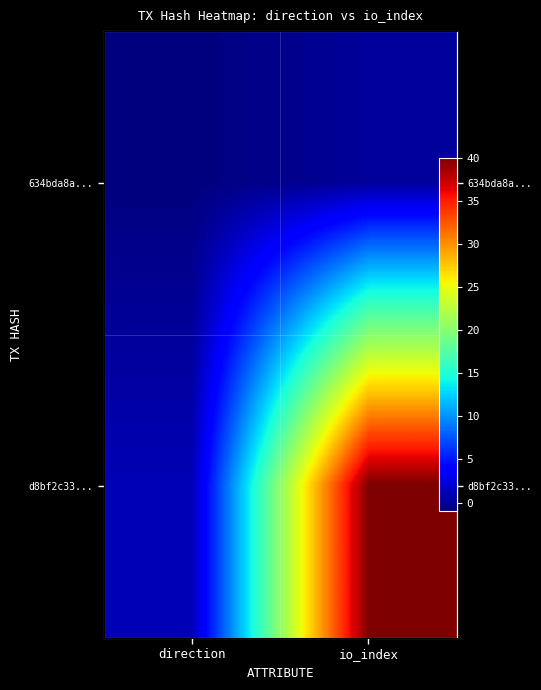

Between direction and io_index, which is larger?

io_index